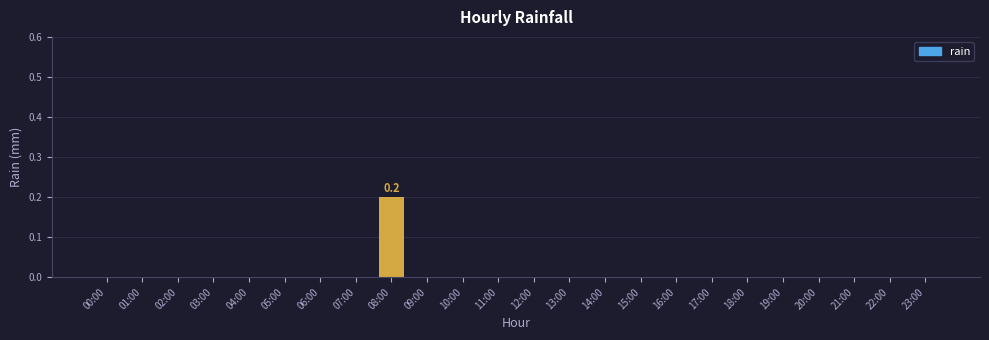

Is it true that the value at 17:00 is 0.1?

False